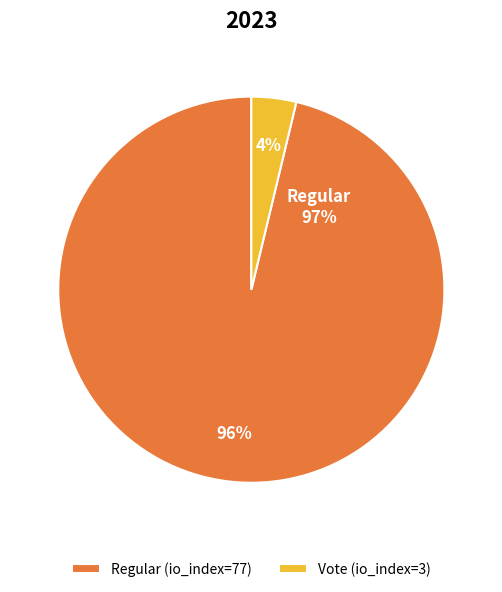

The Vote (io_index=3) slice represents 11% of the pie. True or false?

False